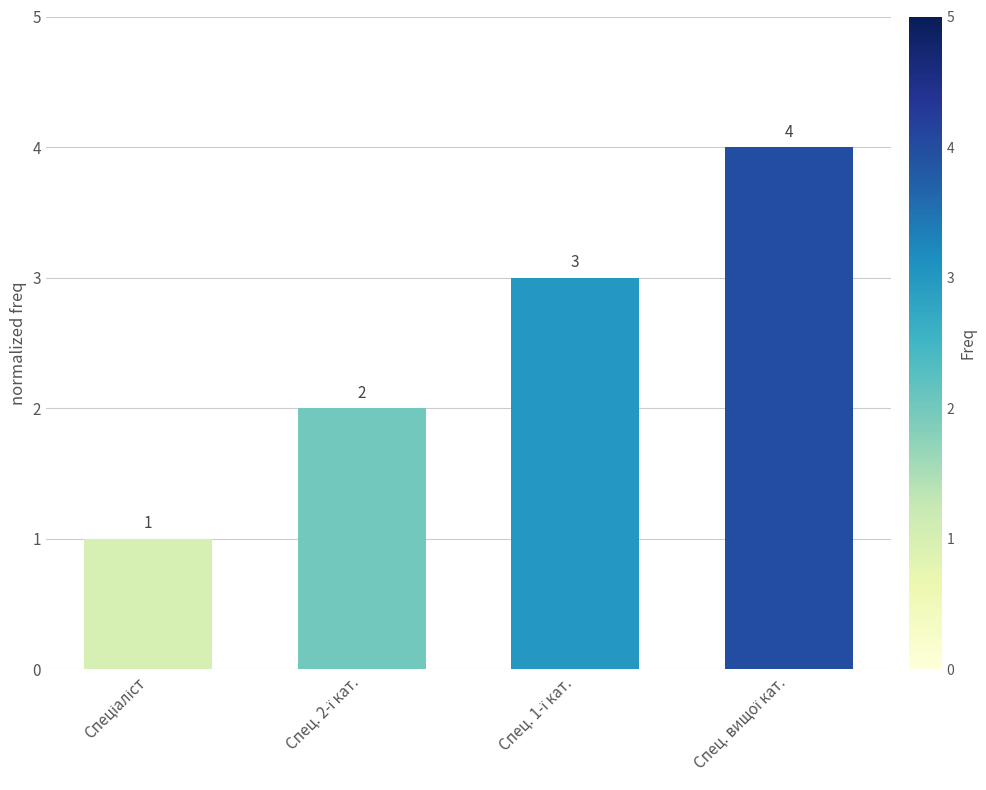

Count the values in the range 2 to 4.

3